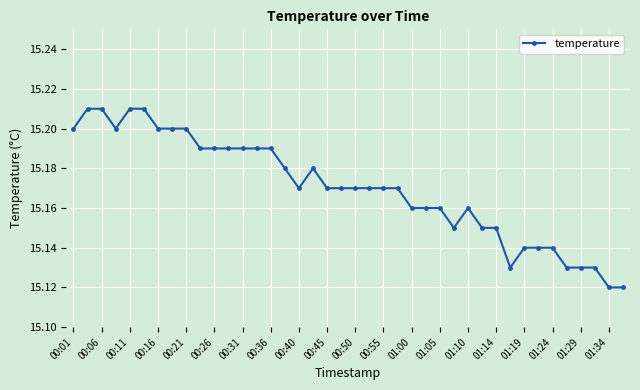

How many values are between 15 and 16?

40